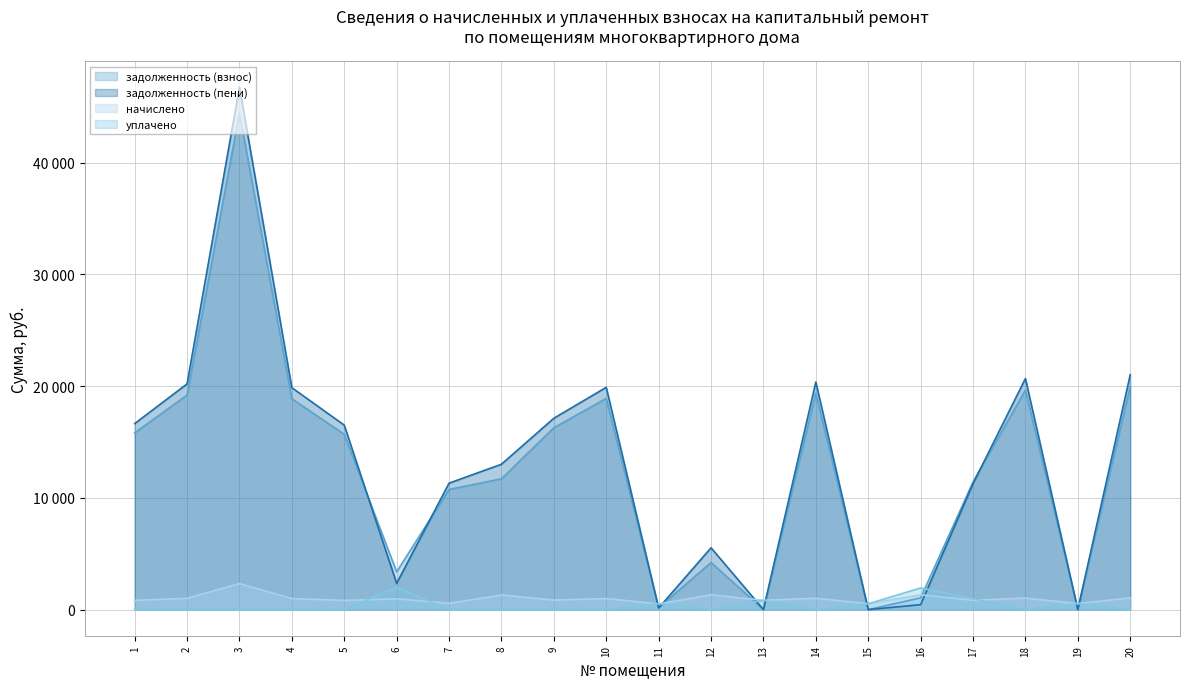

True or false: задолженность (взнос) and уплачено intersect in this chart.

True